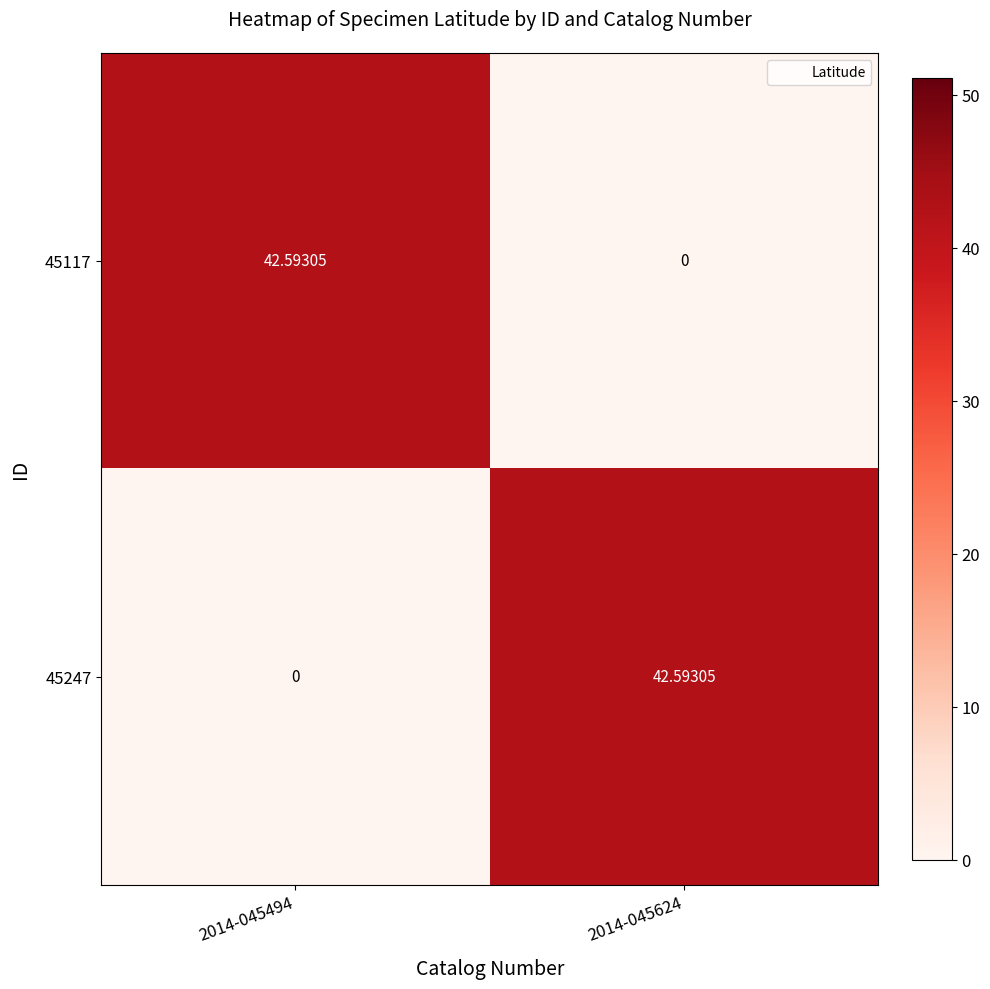

Is the value of 45247 at 2014-045624 greater than the value of 45117 at 2014-045624?

Yes